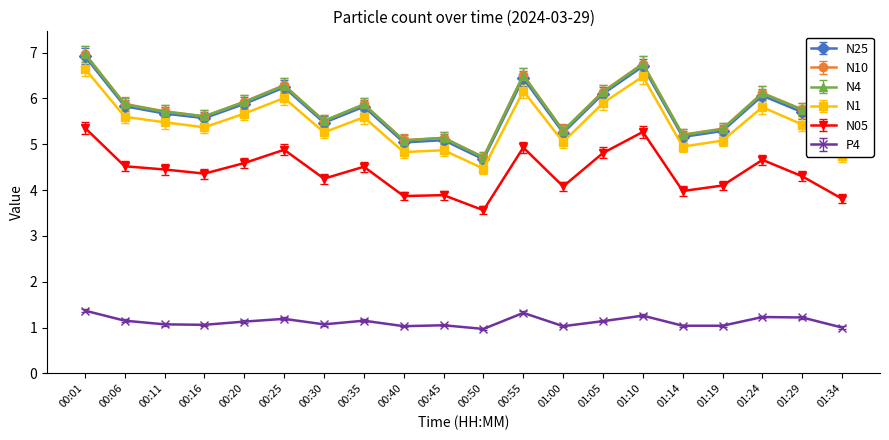

In N05, how many points are lower than both neighbors (excluding endpoints)?

6